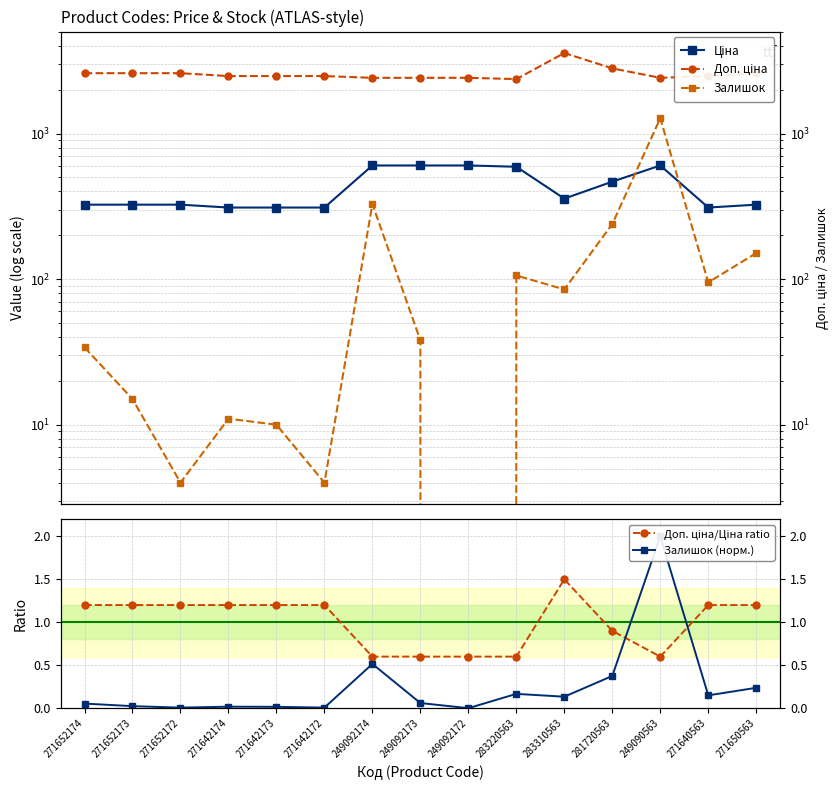

Which series has the largest total across all categories?

Доп. ціна